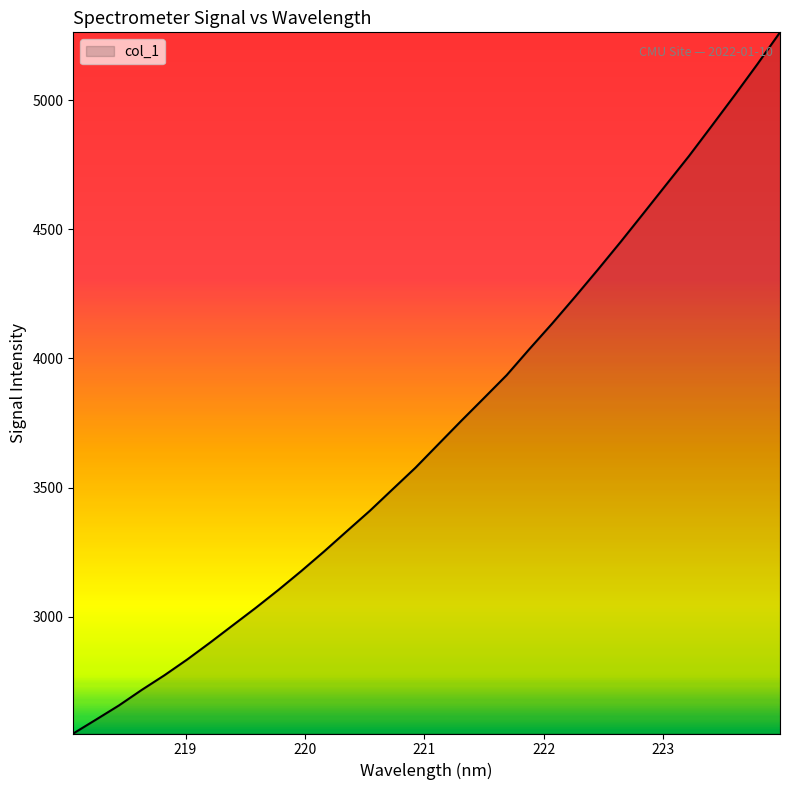

What is the difference between the maximum and minimum values?

2715.0